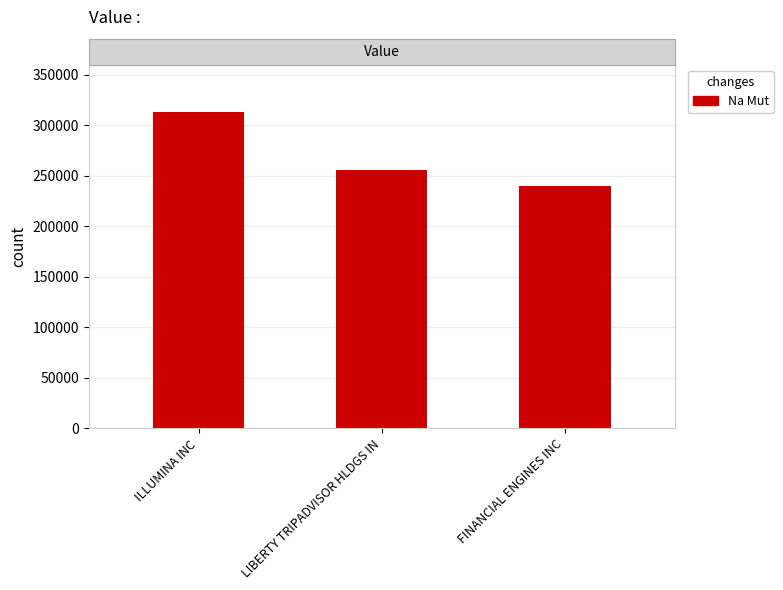

At which label is the value closest to 276500?

LIBERTY TRIPADVISOR HLDGS IN